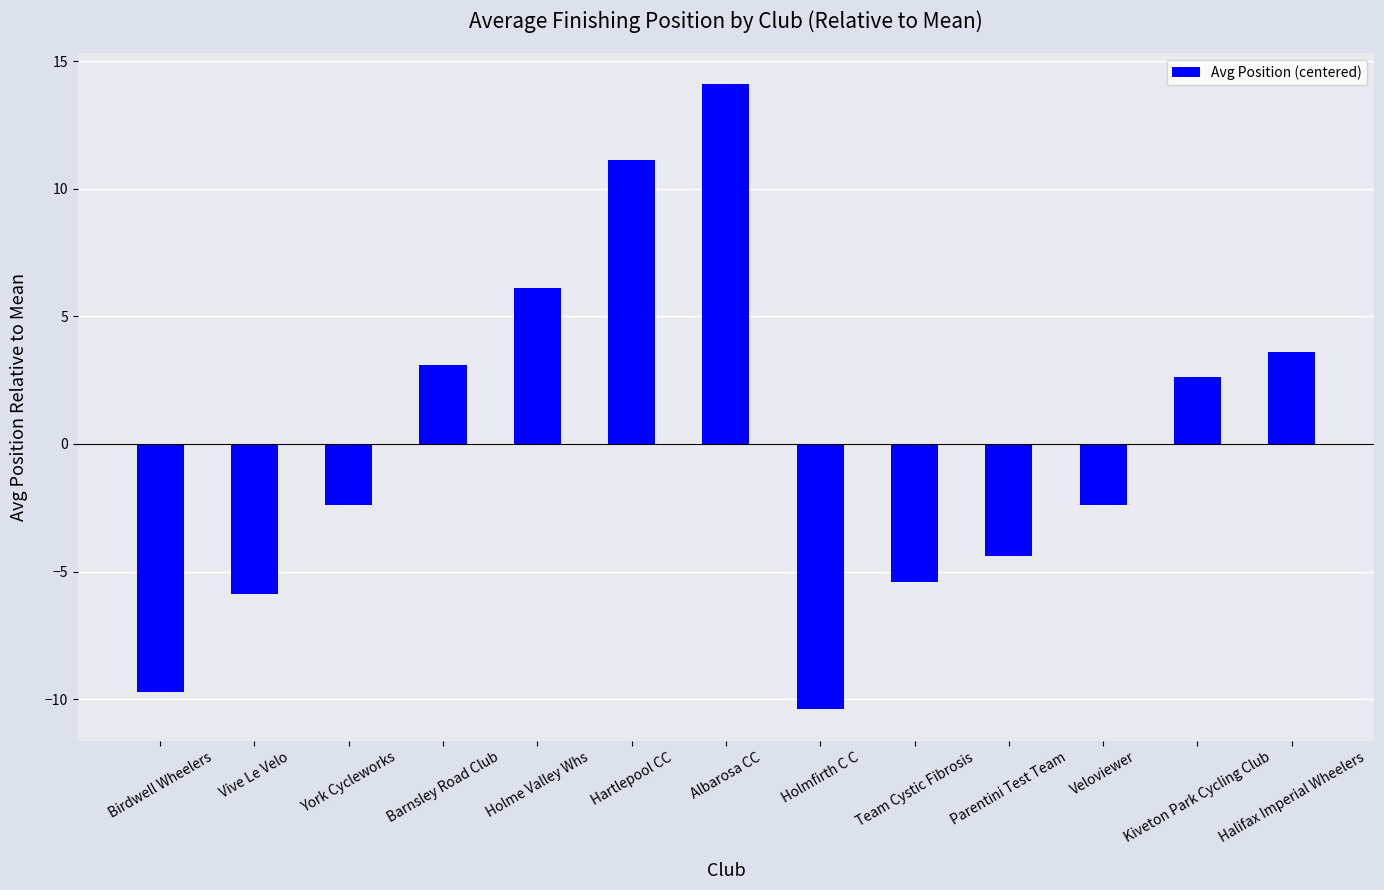

At which label does the data first exceed -2?

Barnsley Road Club